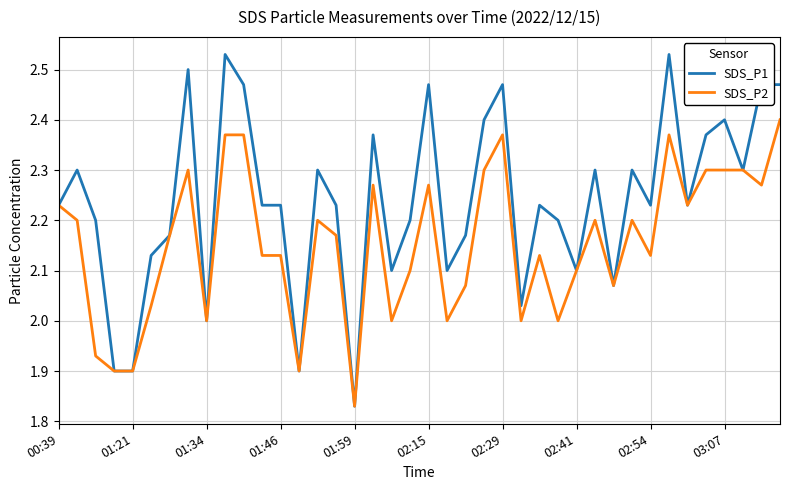

Which series has the largest total across all categories?

SDS_P1